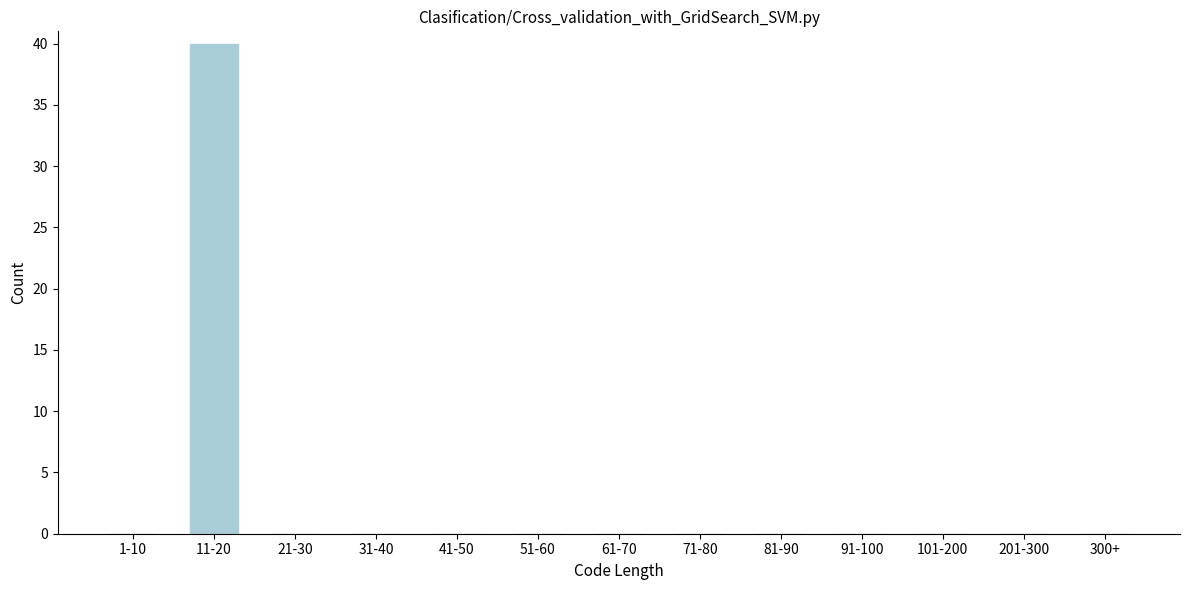

Reading left to right, list all the values displayed in this chart.

1-10=0	11-20=40	21-30=0	31-40=0	41-50=0	51-60=0	61-70=0	71-80=0	81-90=0	91-100=0	101-200=0	201-300=0	300+=0